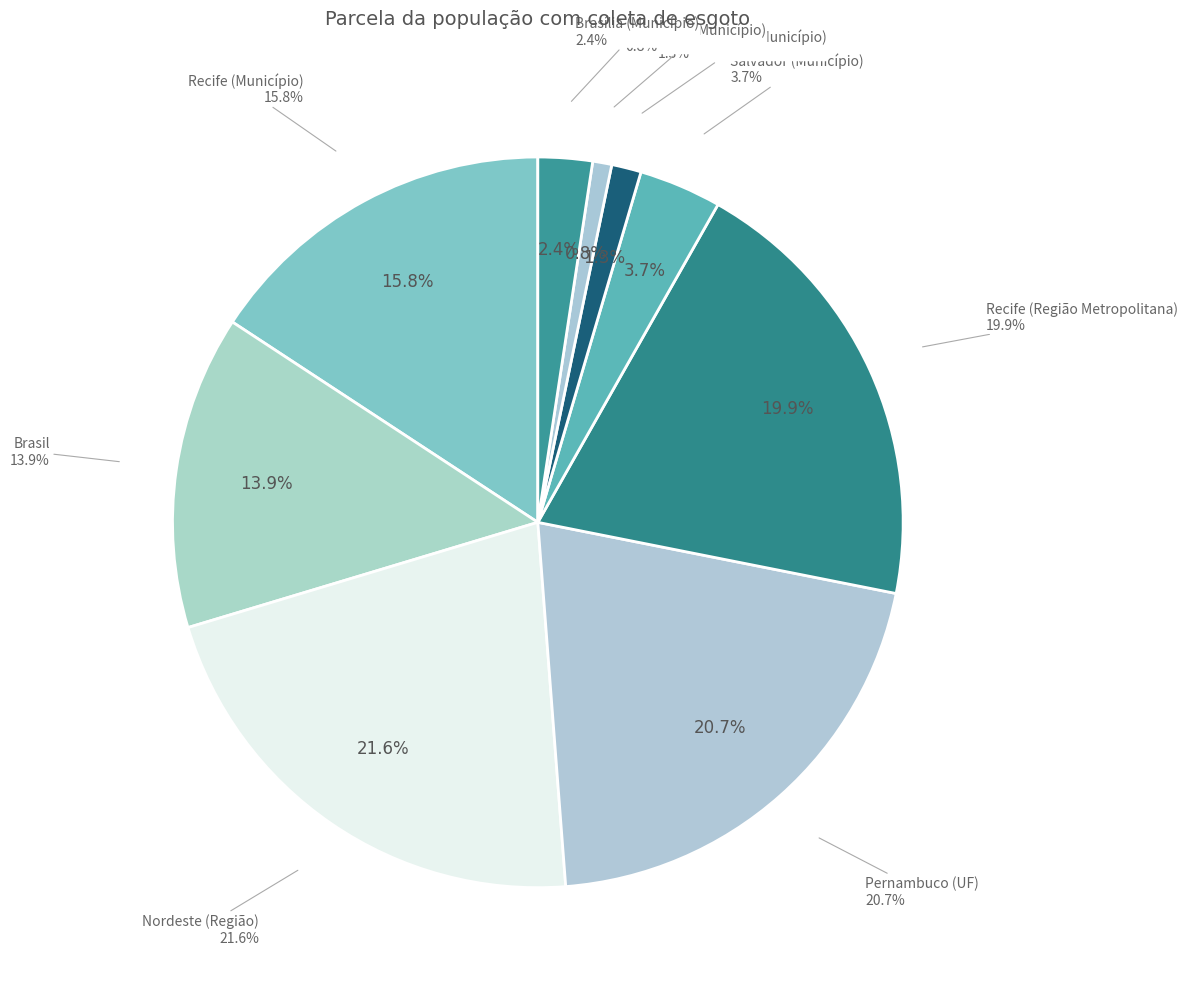

Which has a higher value, São Paulo (Município) or Recife (Região Metropolitana)?

Recife (Região Metropolitana)